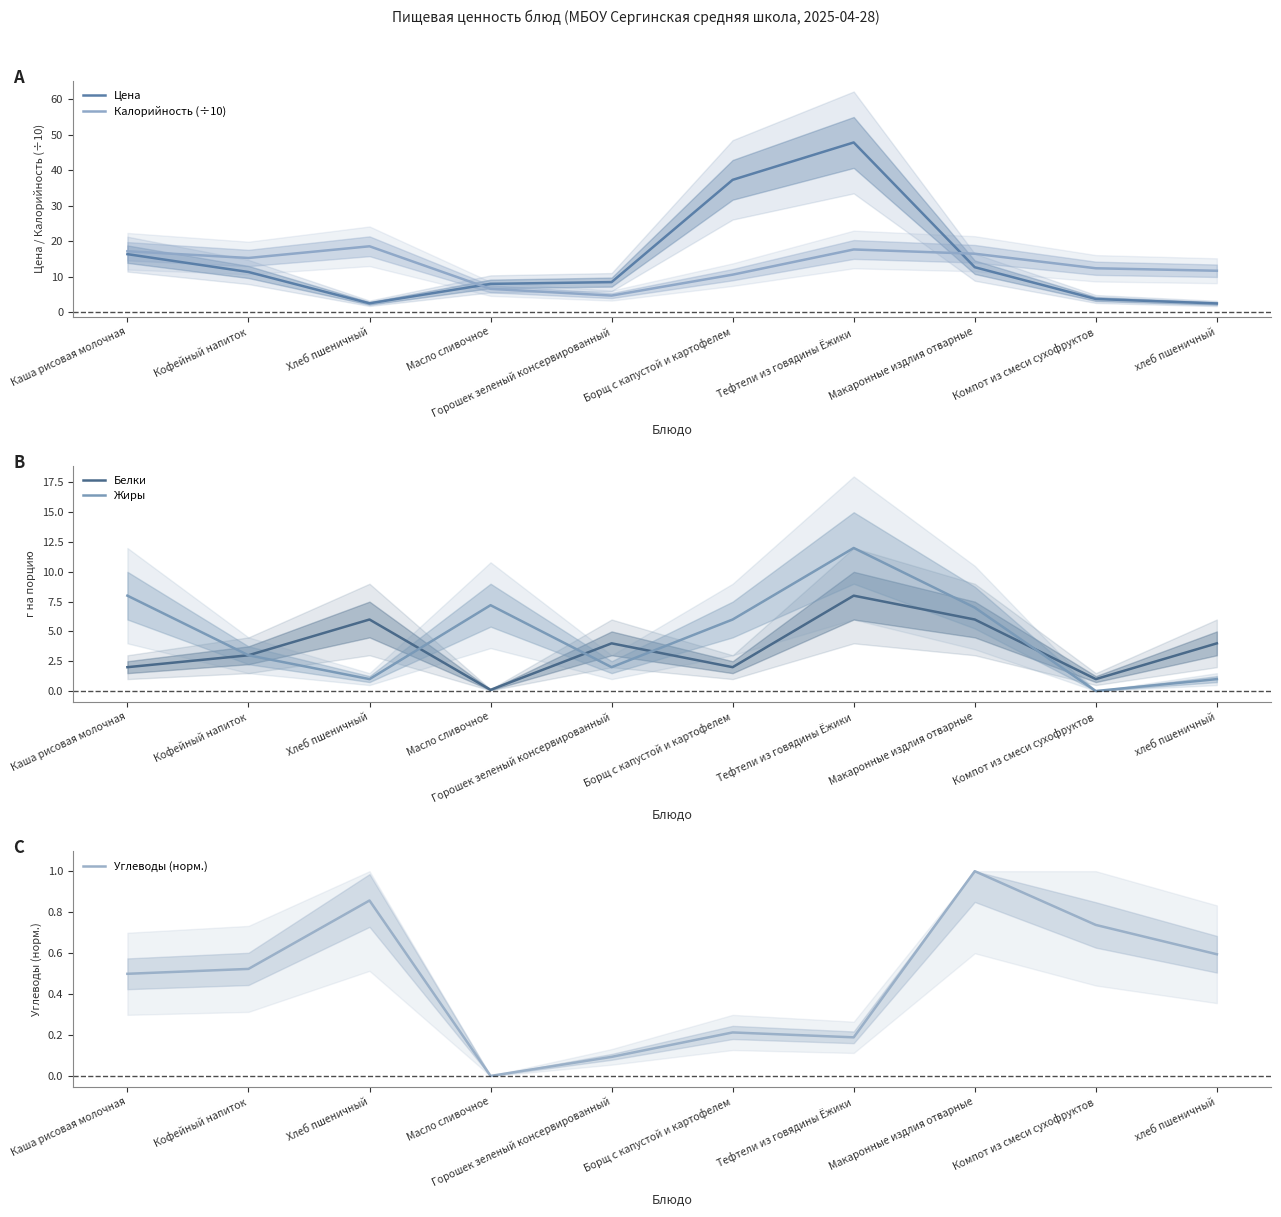

At which label does Белки first exceed 4?

Хлеб пшеничный